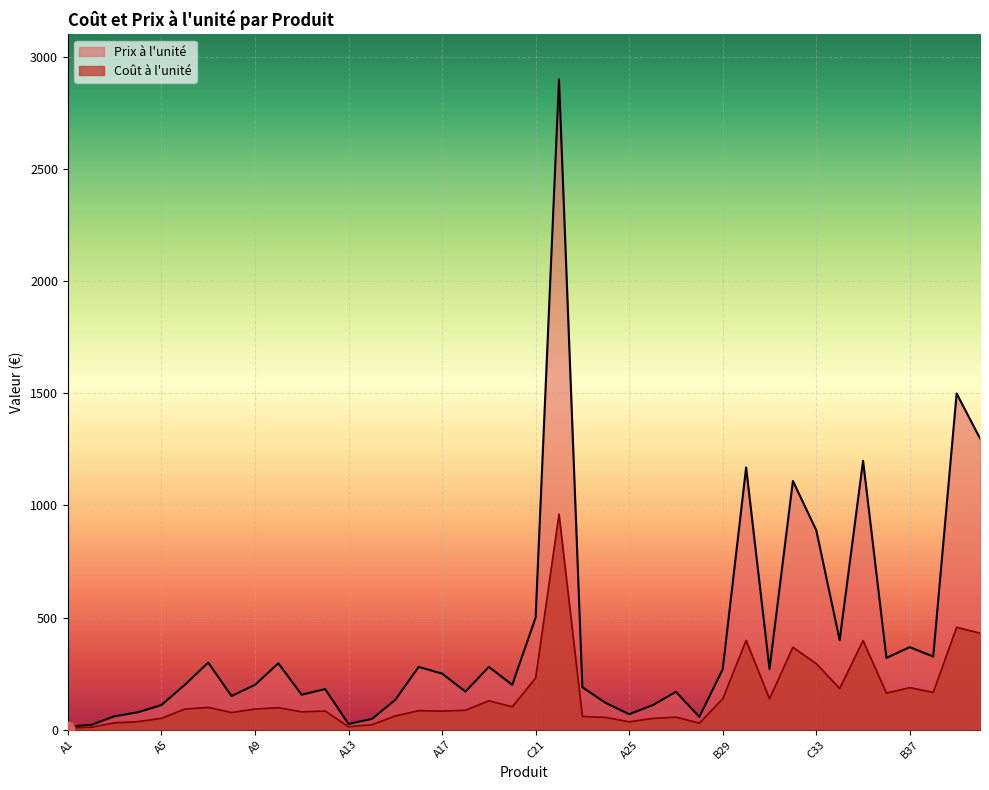

At how many categories does at least one series exceed 173?

24